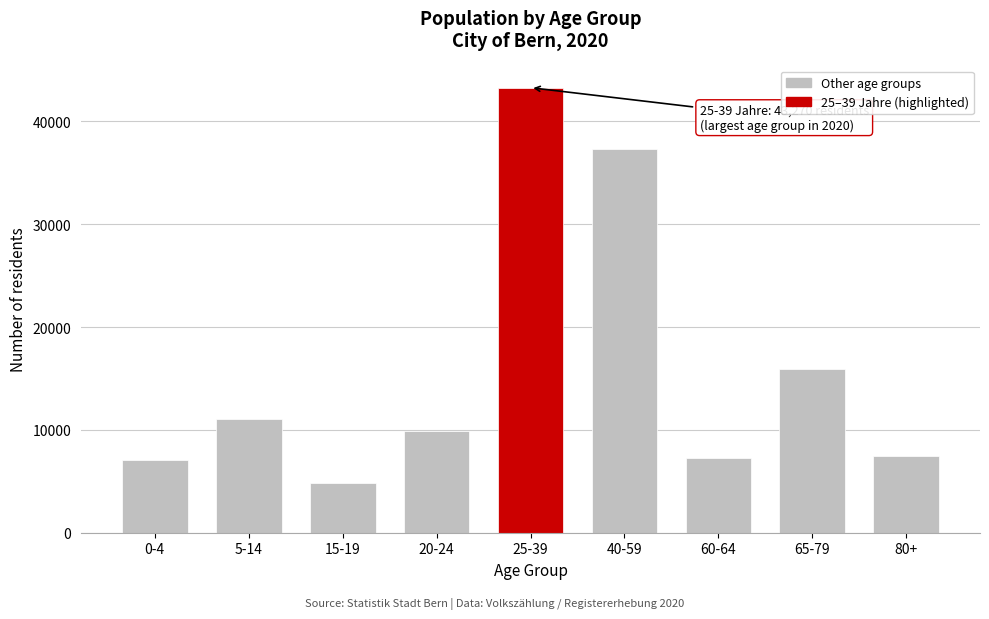

Reading right to left, list all the values displayed in this chart.

80+=7472	65-79=15929	60-64=7254	40-59=37289	25-39=43270	20-24=9875	15-19=4809	5-14=11018	0-4=7072